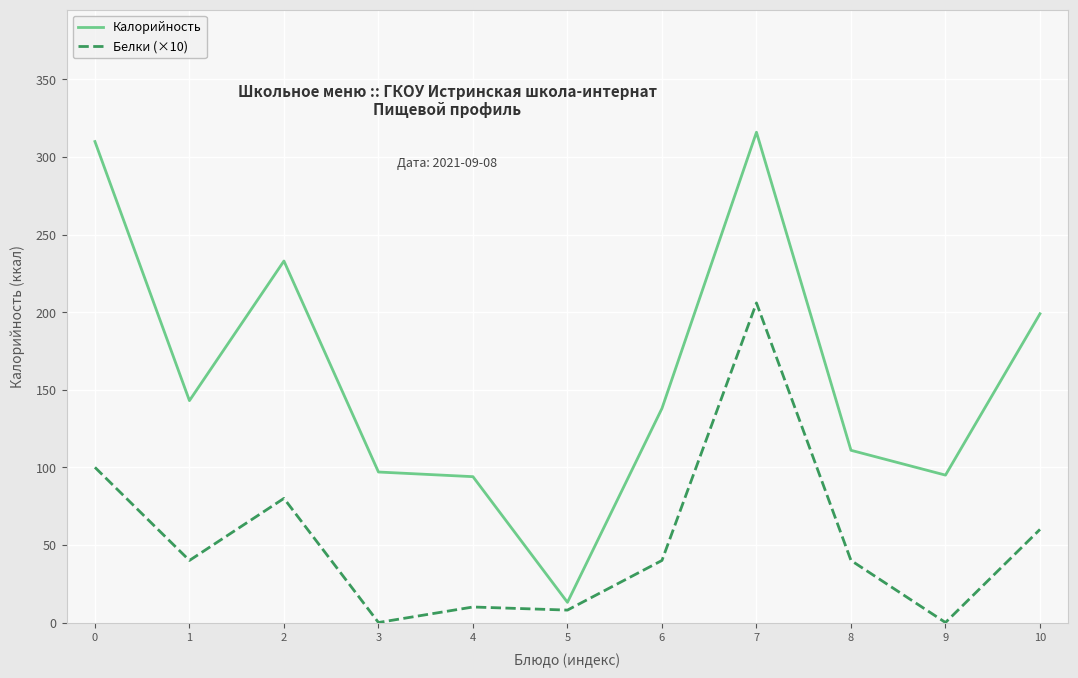

How many lines are shown in the chart?

2